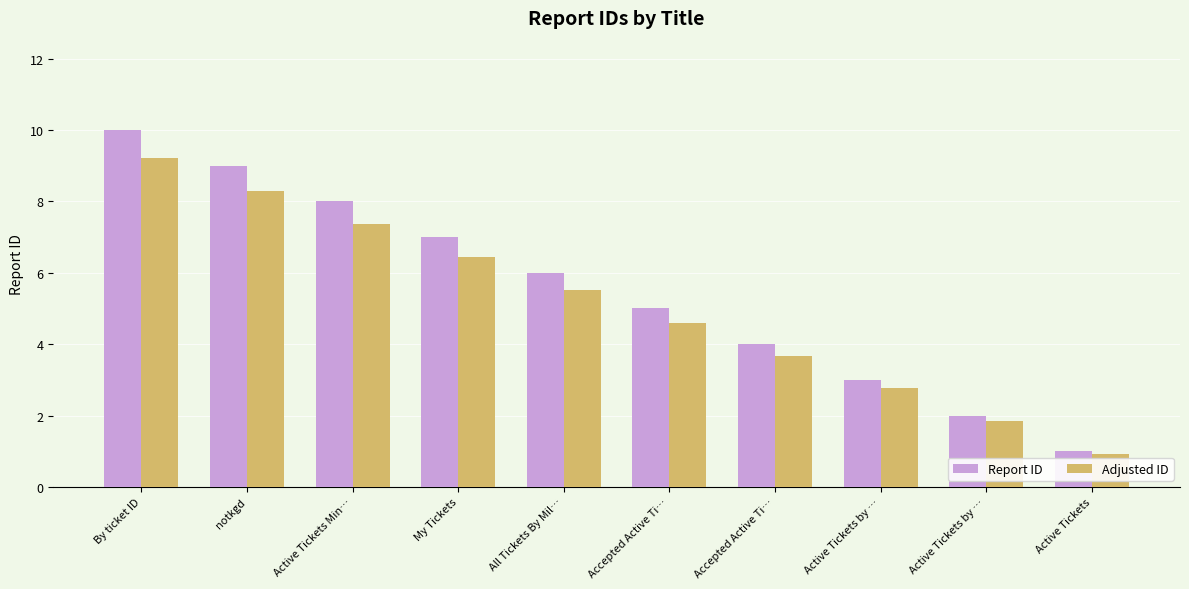

What are all the series names shown in the legend?

Report ID, Adjusted ID